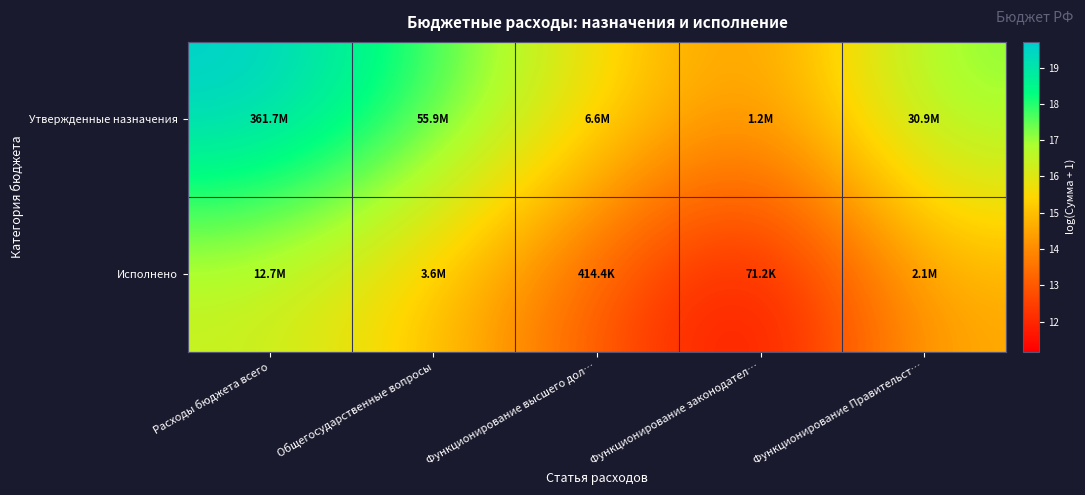

Which series has the largest total across all categories?

Утвержденные назначения